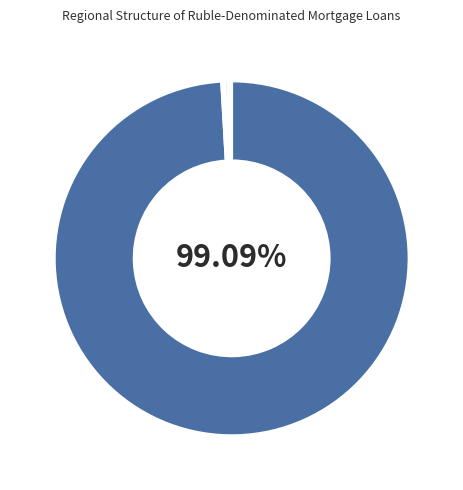

Count the number of slices in the pie.

8